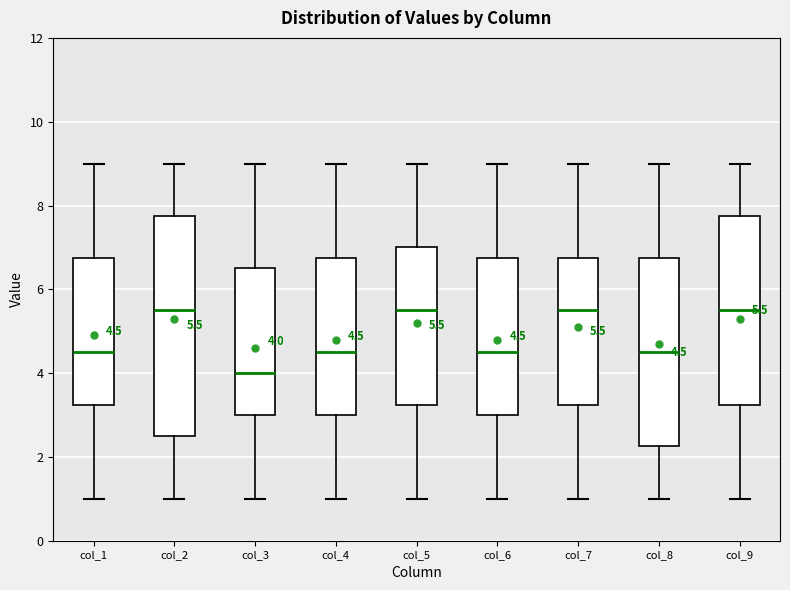

Comparing the boxes themselves (not the whiskers), which one is the tallest?

col_2